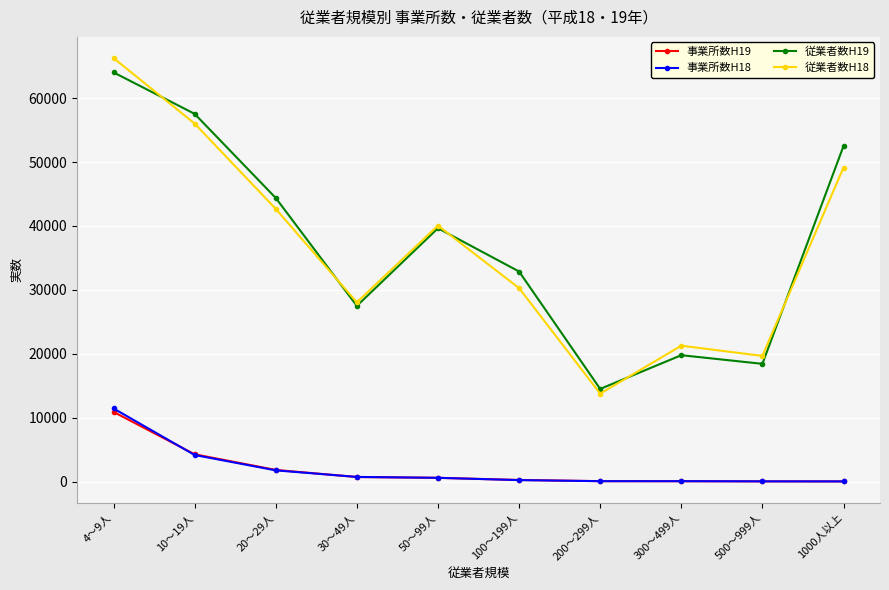

Rank the categories by 従業者数H18 value from highest to lowest.

4～9人, 10～19人, 1000人以上, 20～29人, 50～99人, 100～199人, 30～49人, 300～499人, 500～999人, 200～299人